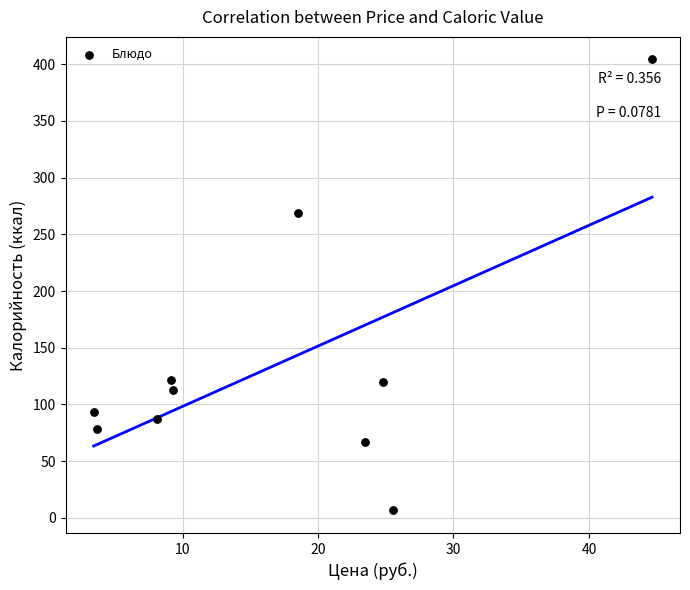

What Y value in the scatter plot is closest to 205?

268.4